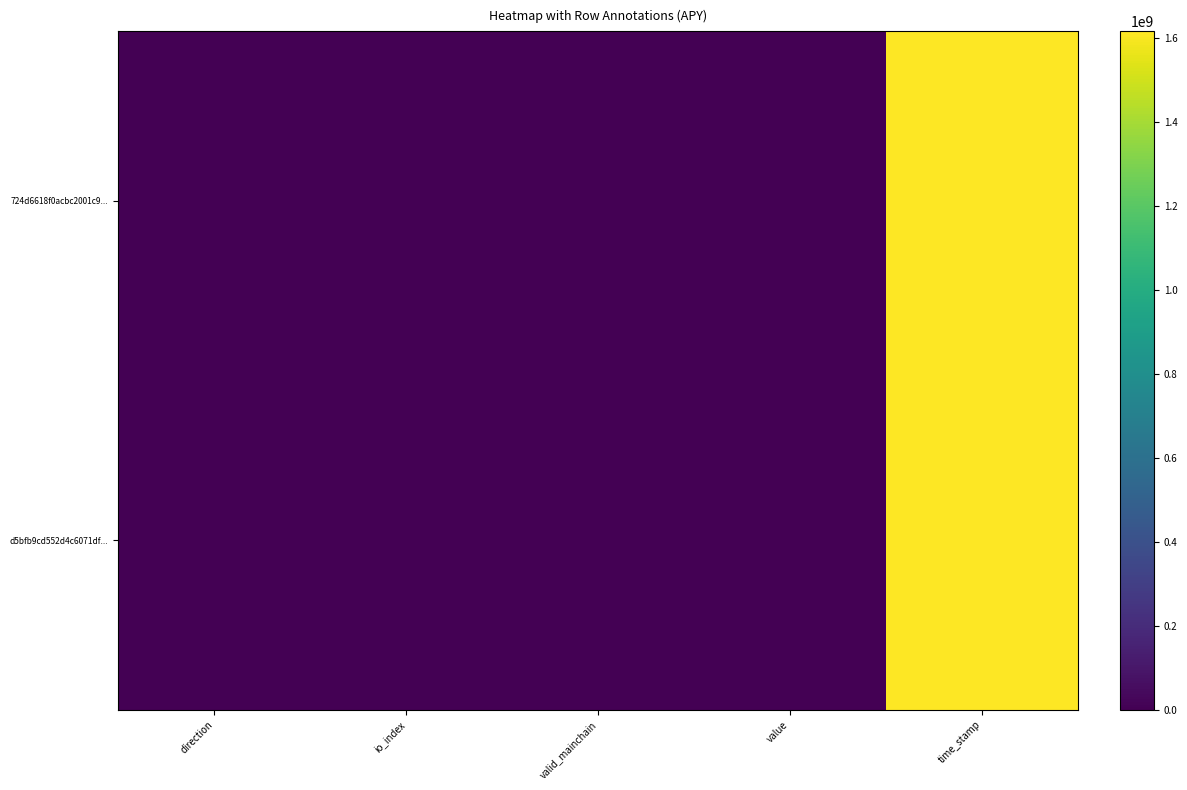

Reading left to right, what are all the values shown in this chart?

724d6618f0acbc2001c9...: direction=-1.0	io_index=1.0	valid_mainchain=1.0	value=164.5	time_stamp=1616355555.0
d5bfb9cd552d4c6071df...: direction=1.0	io_index=0.0	valid_mainchain=1.0	value=164.5	time_stamp=1616329860.0